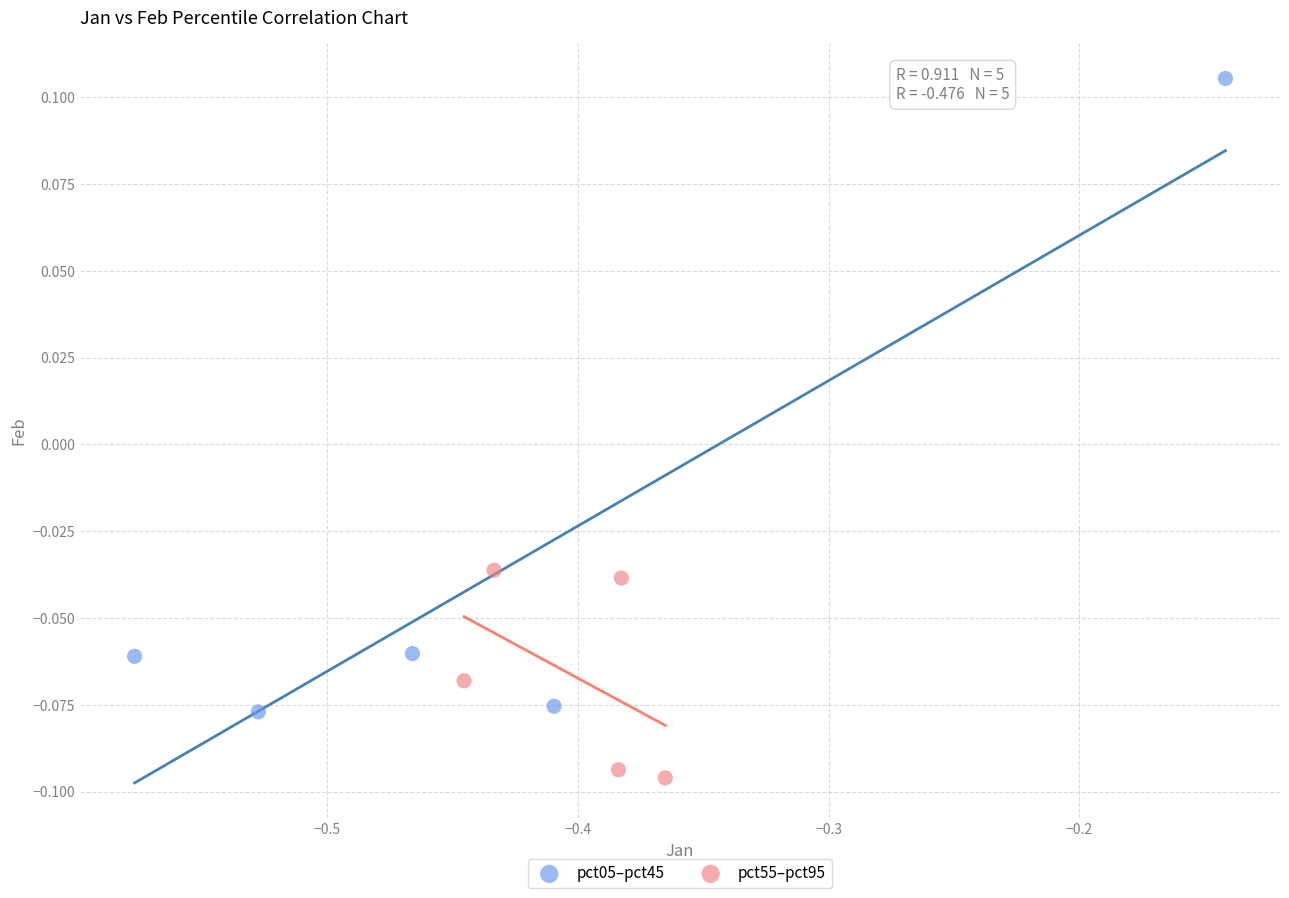

Which series has the largest Y range (max minus min)?

pct05–pct45